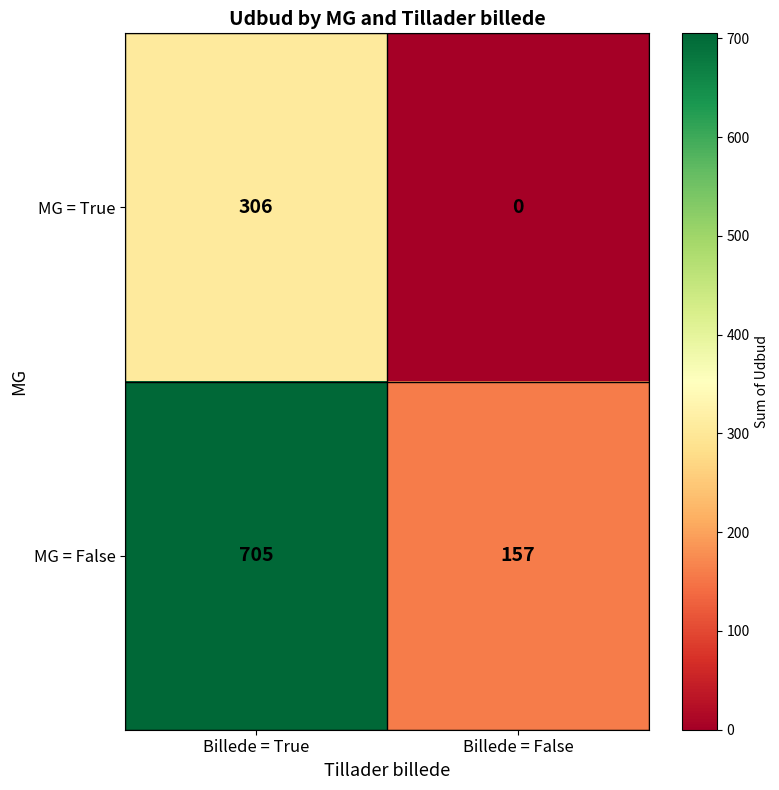

At Billede = True, list the series in order from smallest to largest.

MG = True, MG = False